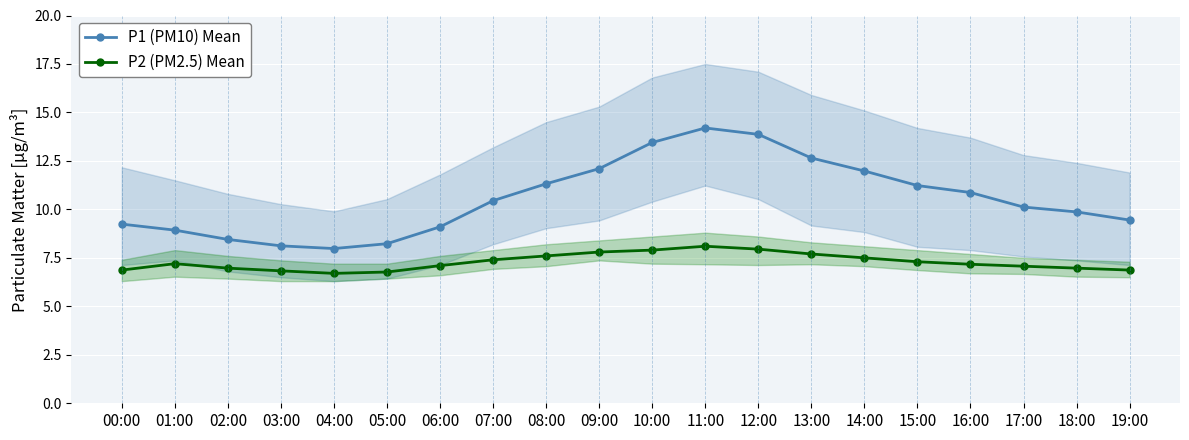

List the series in order of their peak value, lowest first.

P2 (PM2.5) Mean, P1 (PM10) Mean